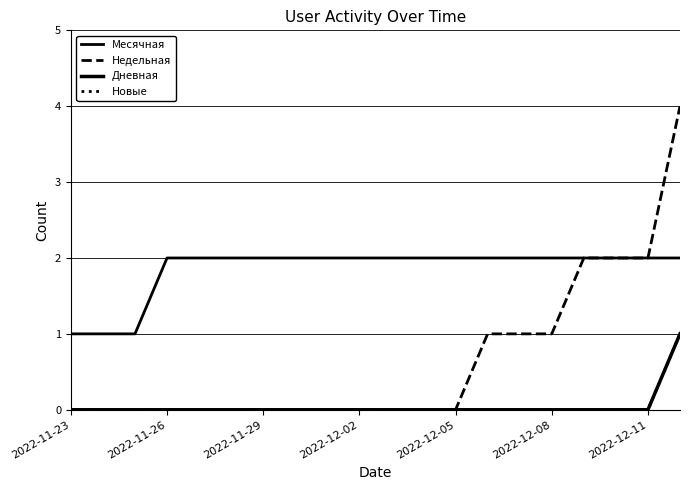

What is the highest value of the Дневная series?

1